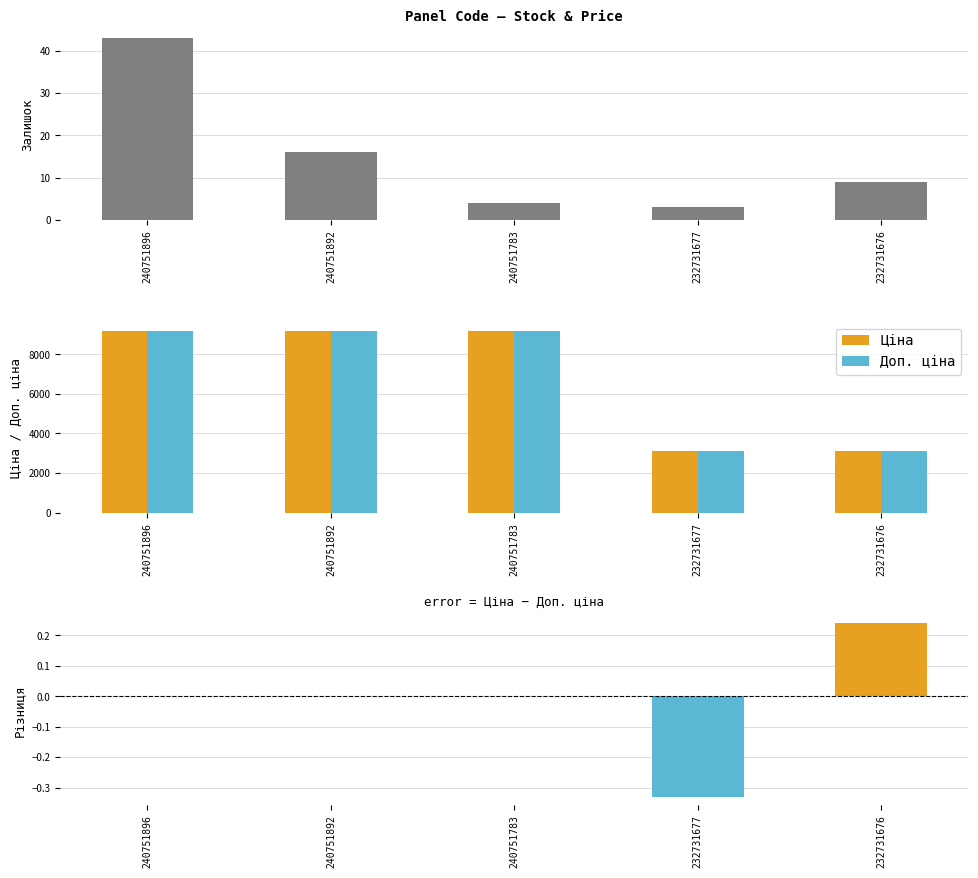

List the series in order of their peak value, lowest first.

Ціна − Доп. ціна, Залишок, Ціна, Доп. ціна